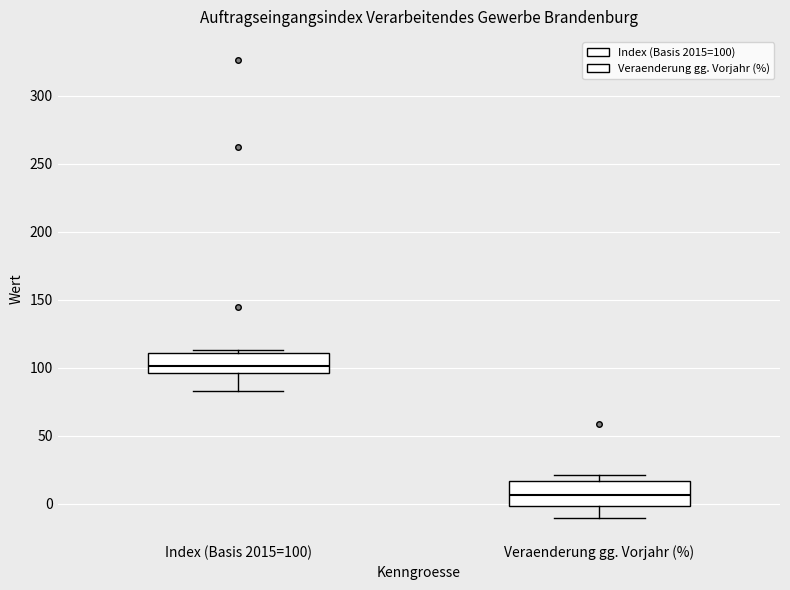

Which box's median line is the lowest?

Veraenderung gg. Vorjahr (%)